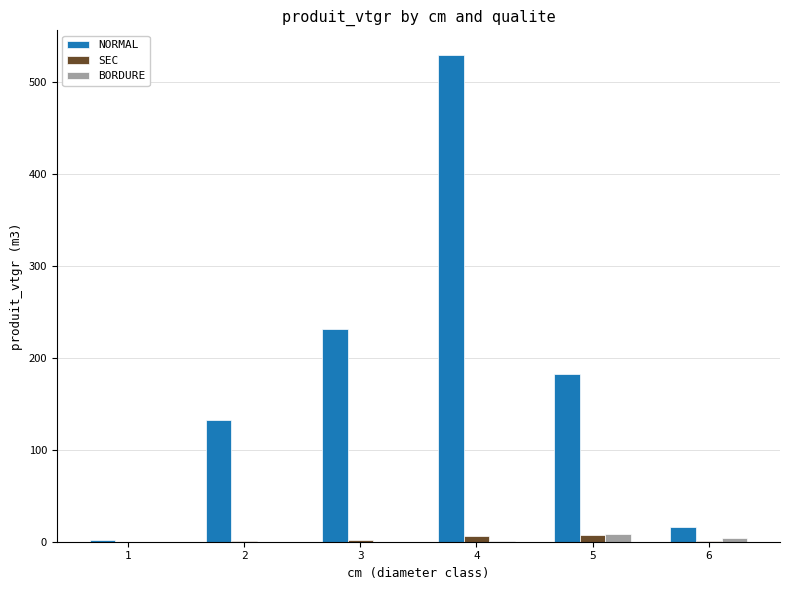

Does the chart contain stacked bars?

No